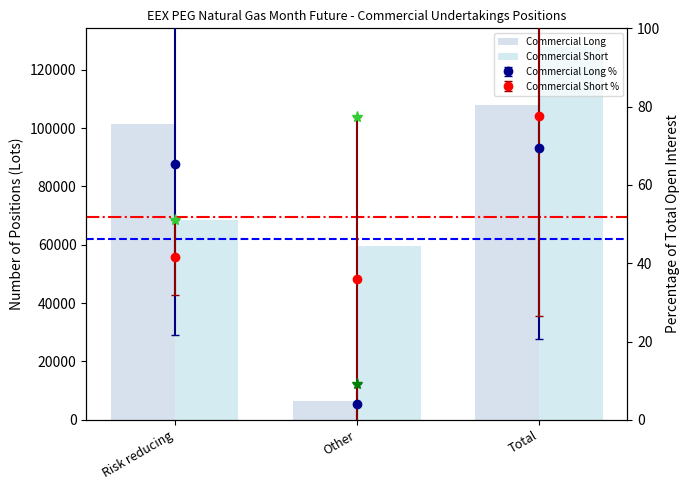

Which category has the highest value in the Commercial Short series?

Total